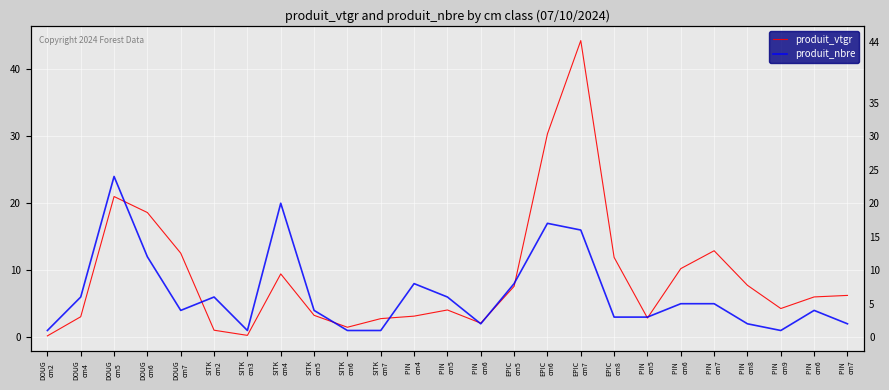

In produit_vtgr, how many points are lower than both neighbors (excluding endpoints)?

5